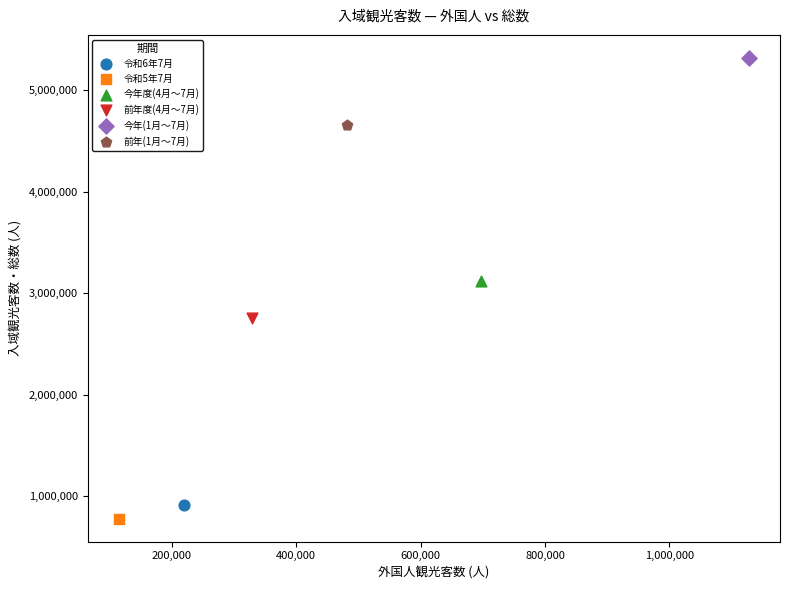

Which series reaches the maximum Y coordinate?

今年(1月～7月)